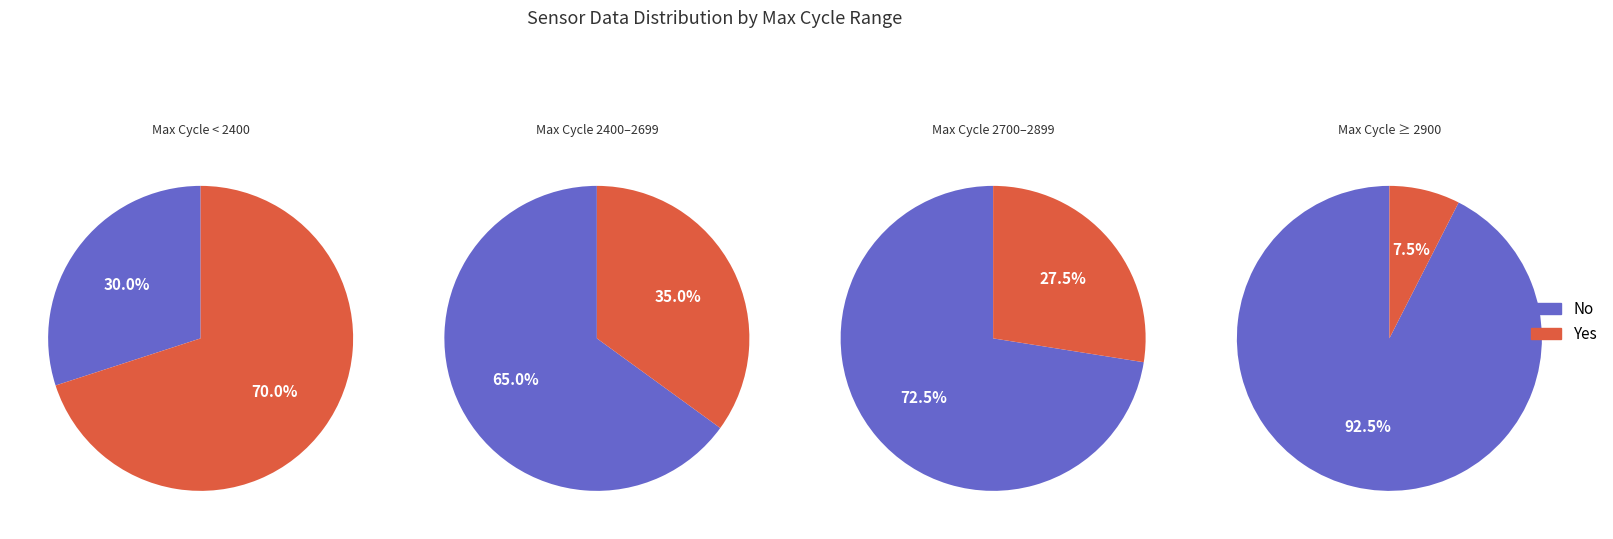

Does 37 represent more than half of the total?

No